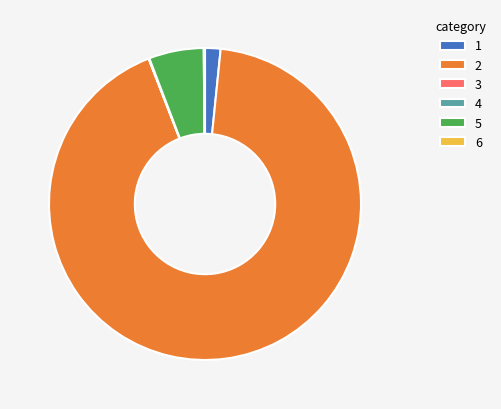

Is there any slice that represents more than half of the pie?

Yes